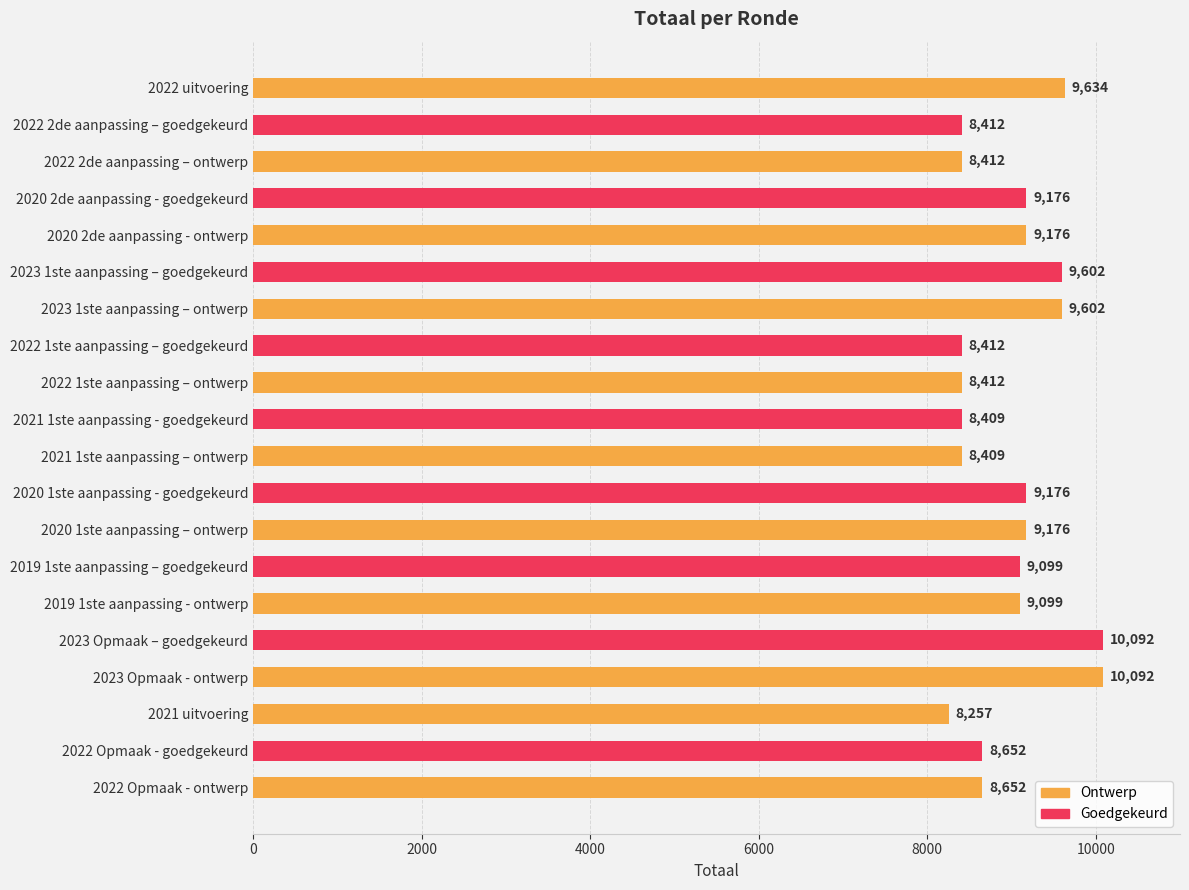

The value at 2021 uitvoering is 8257. True or false?

True